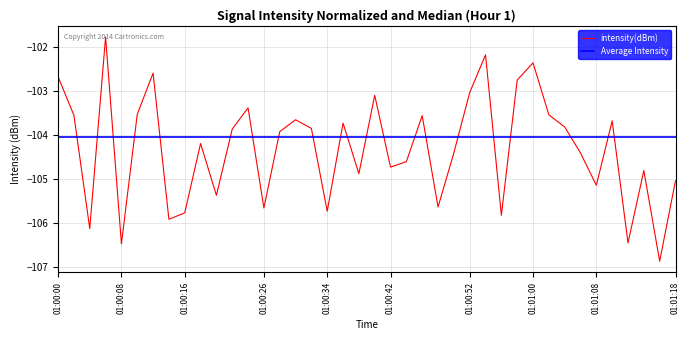

Reading right to left, transcribe all the data shown in this chart.

-105.0	-106.9	-104.8	-106.4	-103.7	-105.1	-104.4	-103.8	-103.5	-102.4	-102.7	-105.8	-102.2	-103.0	-104.4	-105.6	-103.6	-104.6	-104.7	-103.1	-104.9	-103.7	-105.7	-103.8	-103.6	-103.9	-105.7	-103.4	-103.9	-105.4	-104.2	-105.8	-105.9	-102.6	-103.5	-106.5	-101.8	-106.1	-103.5	-102.7